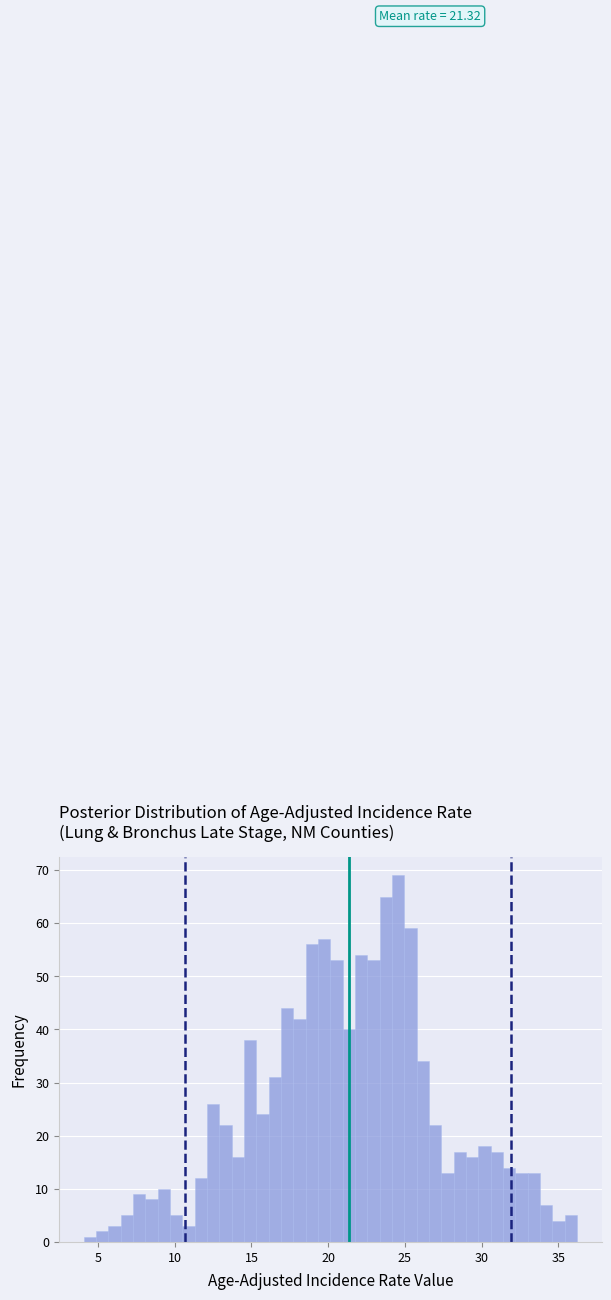

Around what value on the x-axis is the tallest bar? Give the approximate position of its centre, as read against the axis.

24.5